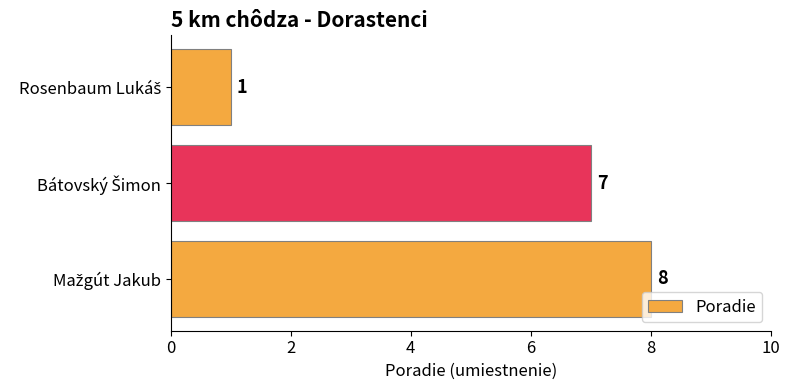

What is the difference between the second highest and minimum values?

6